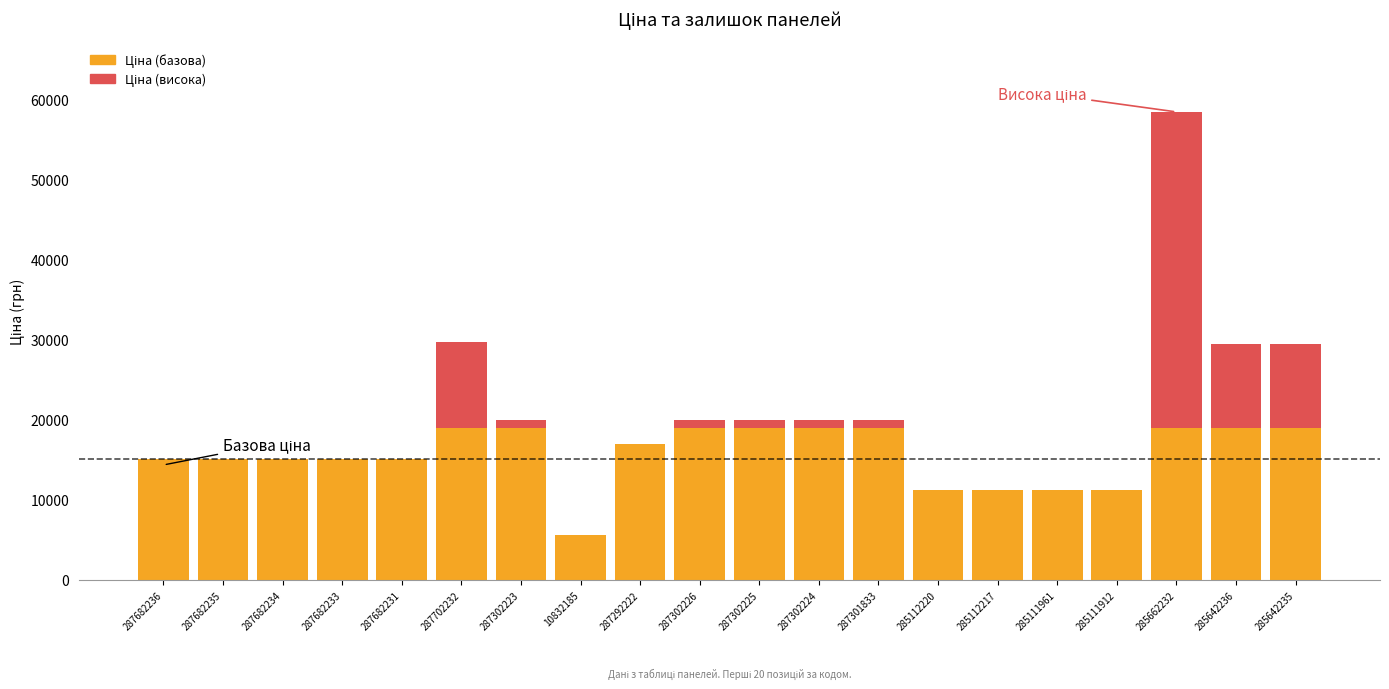

What is the label of the 8th bar from the right?

287301833